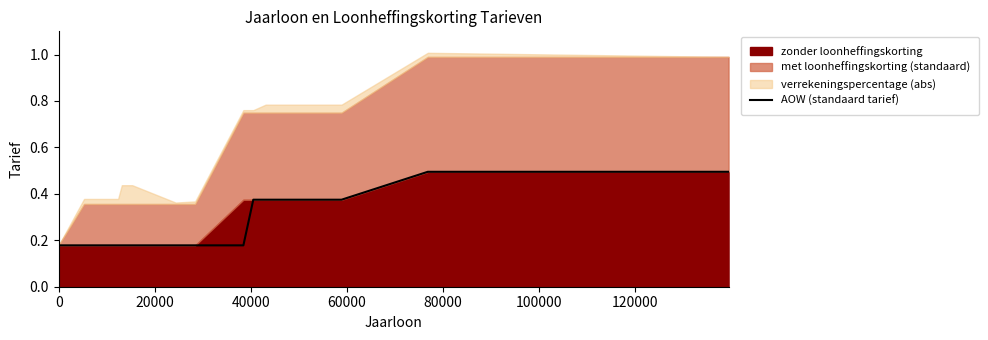

What is the maximum value for AOW (standaard tarief)?

0.5